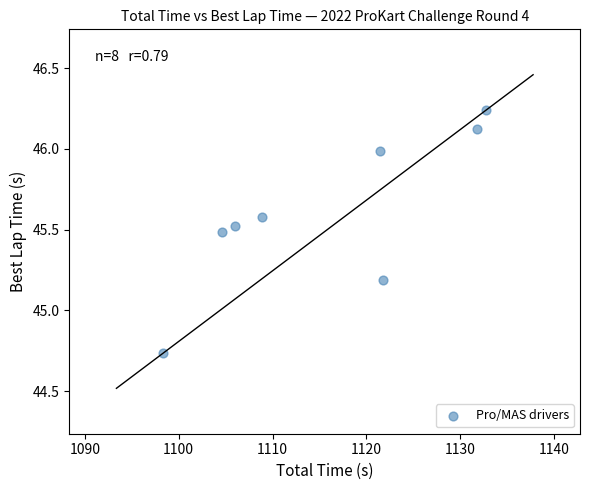

What is the range of X values (max minus min)?

34.4